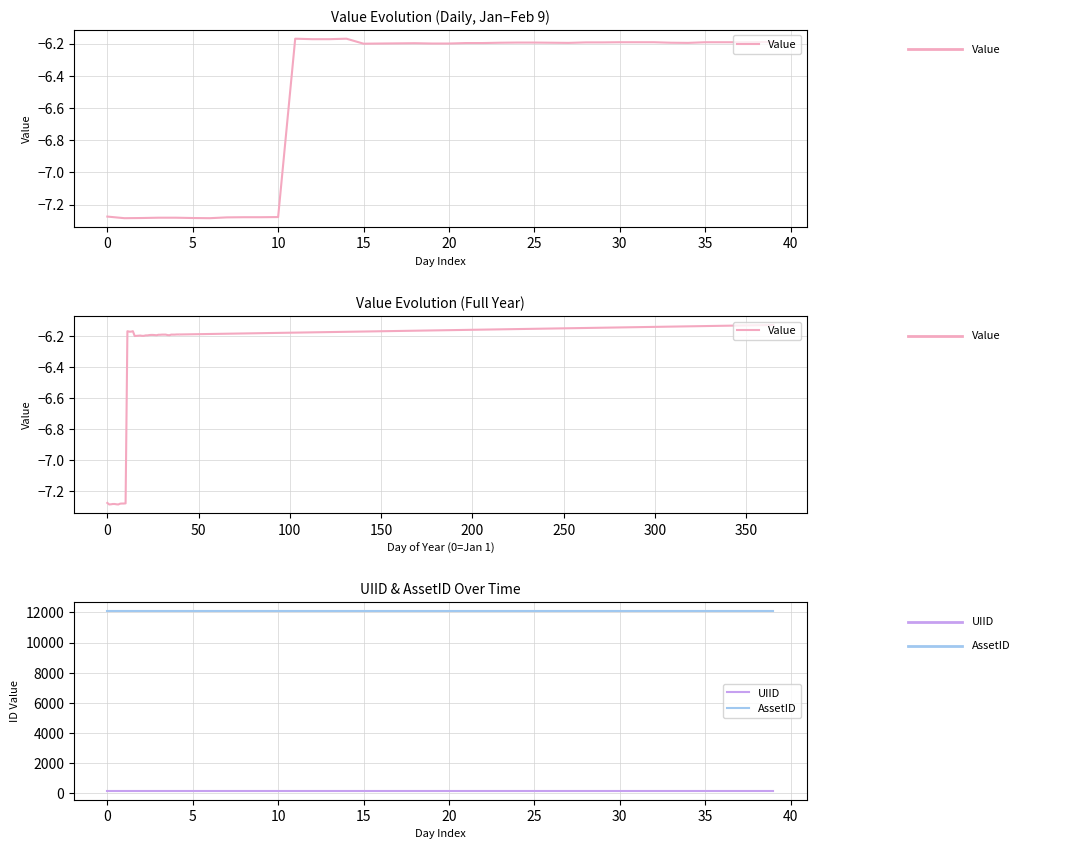

What is the highest value of the AssetID series?

12080